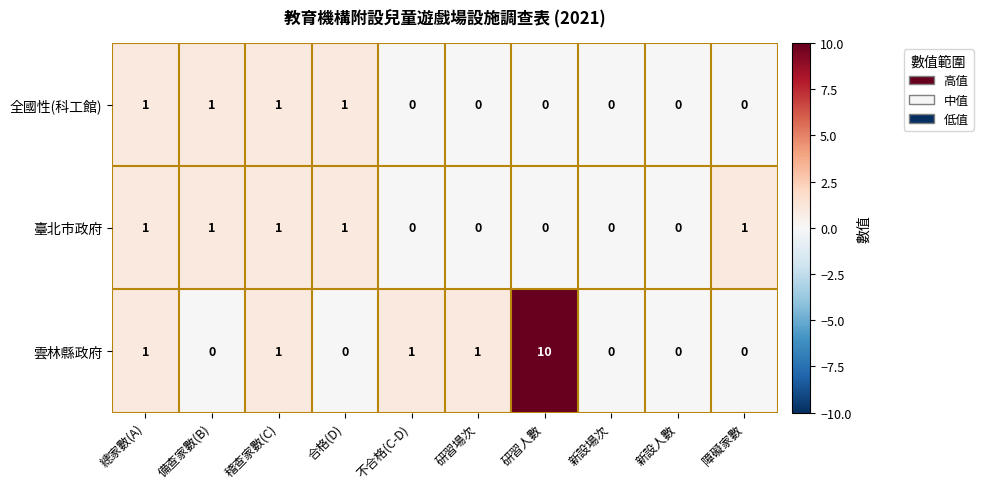

Reading right to left, what are all the values shown in this chart?

全國性(科工館): 0	0	0	0	0	0	1	1	1	1
臺北市政府: 1	0	0	0	0	0	1	1	1	1
雲林縣政府: 0	0	0	10	1	1	0	1	0	1